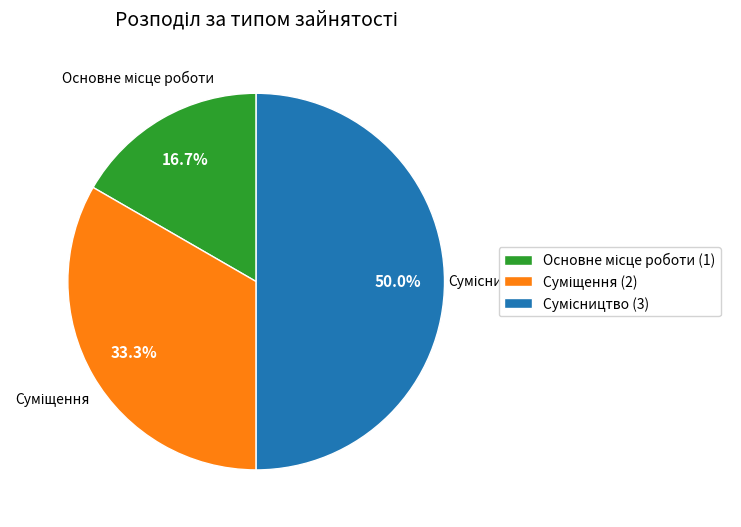

To the nearest percent, what portion does Суміщення represent?

33%